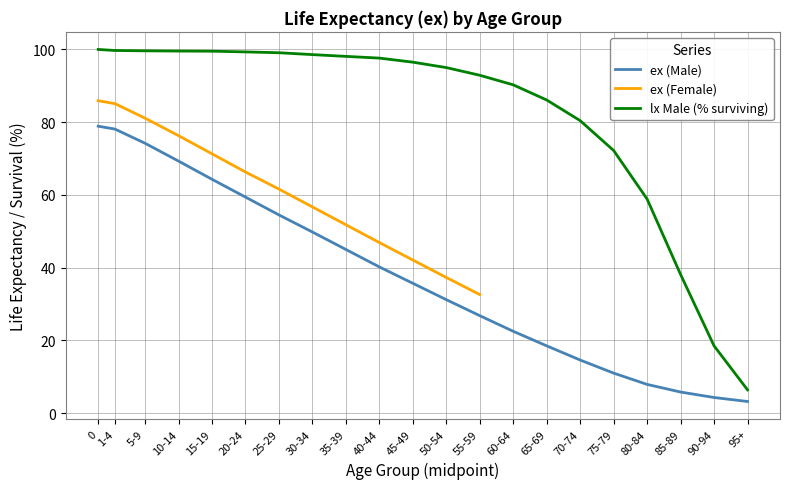

The value of nqx at 35-39 is 35.4. True or false?

False